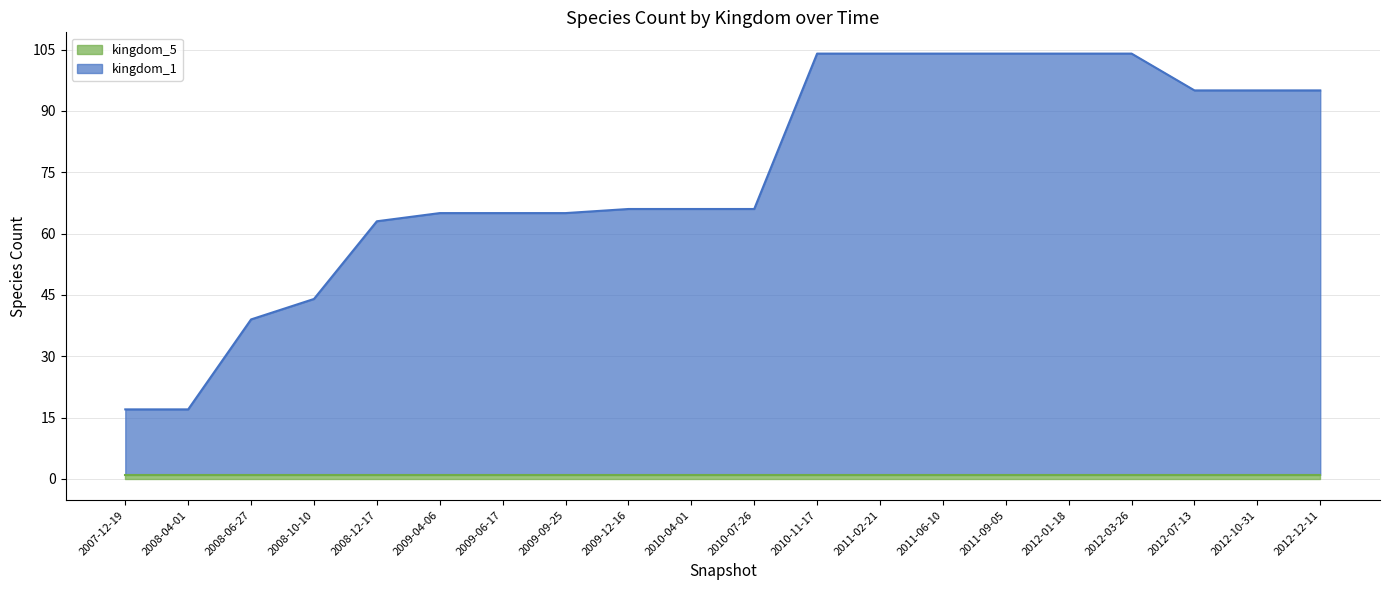

Reading right to left, list all the values displayed in this chart.

95	95	95	104	104	104	104	104	104	66	66	66	65	65	65	63	44	39	17	17